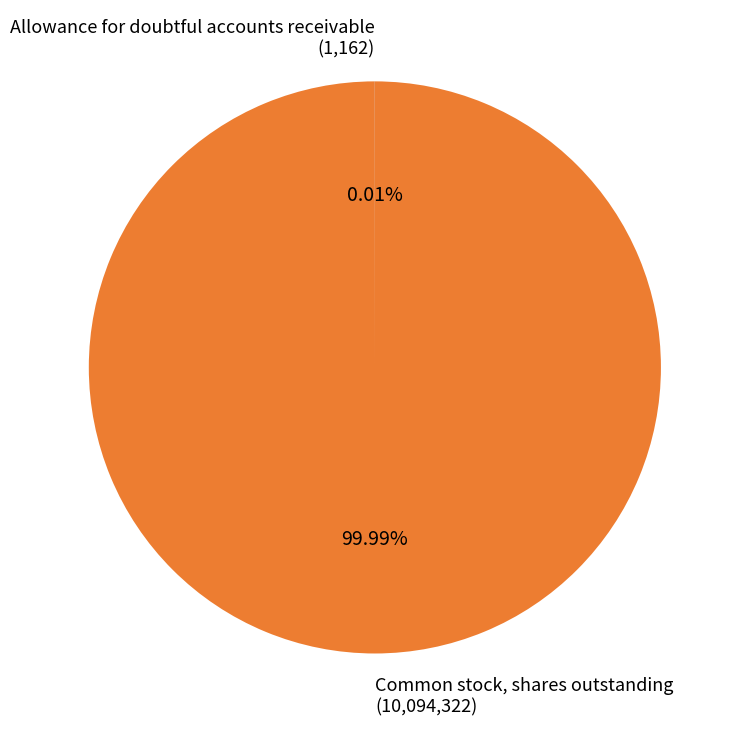

What is the largest slice in the pie chart?

Common stock, shares outstanding